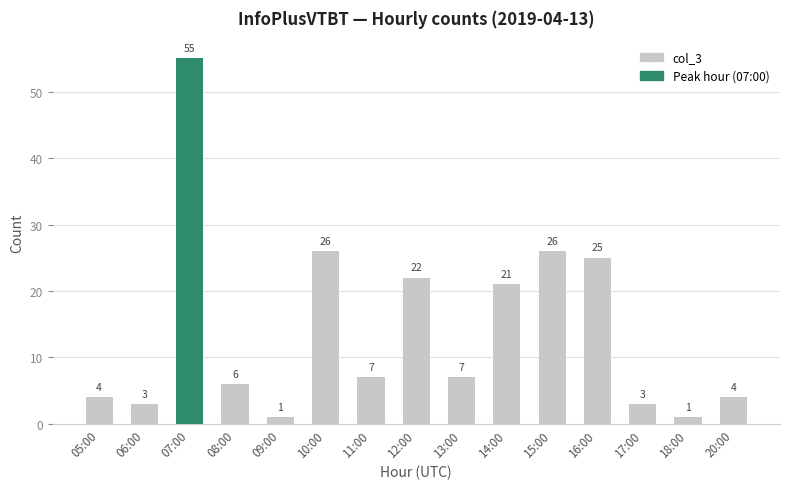

Which category has the highest value across all series?

07:00